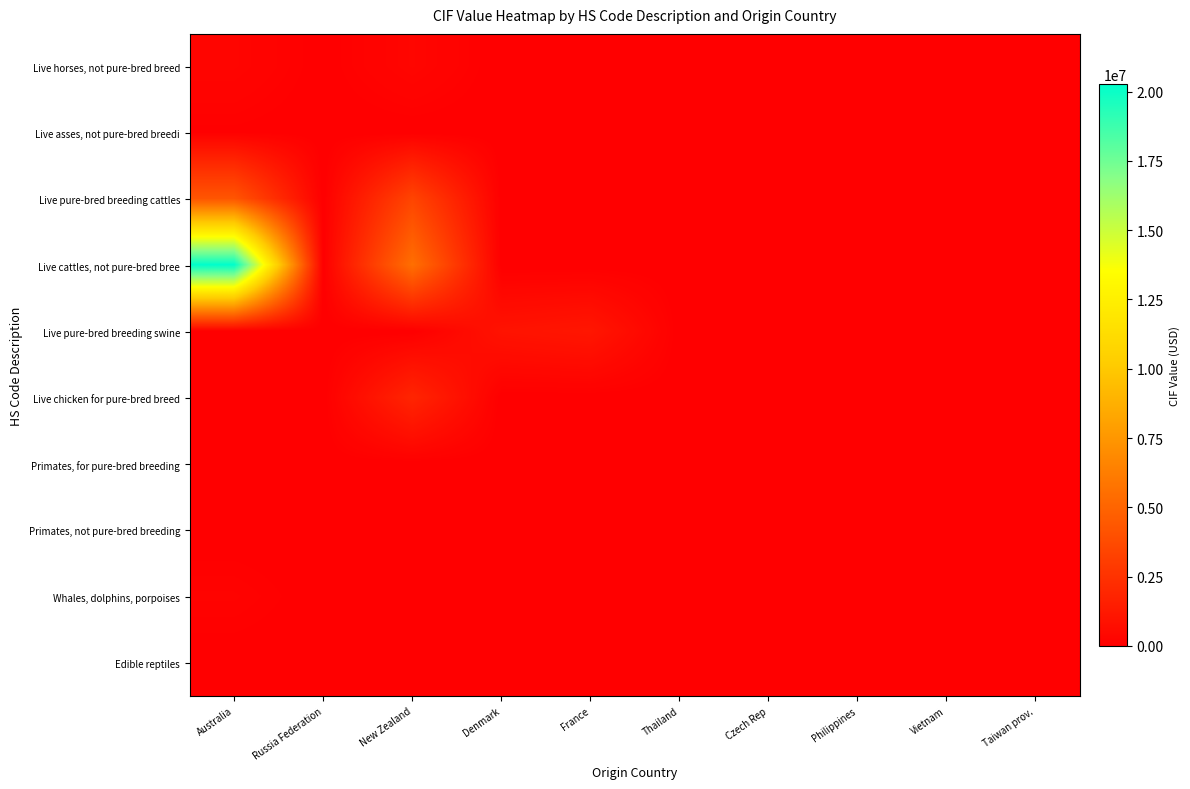

At how many categories does at least one series exceed 17328821?

1